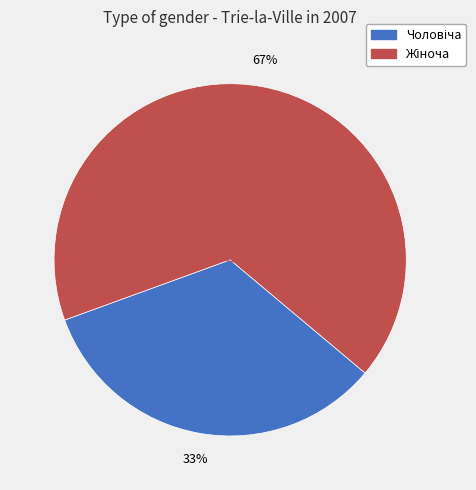

Does any single category account for the majority?

Yes